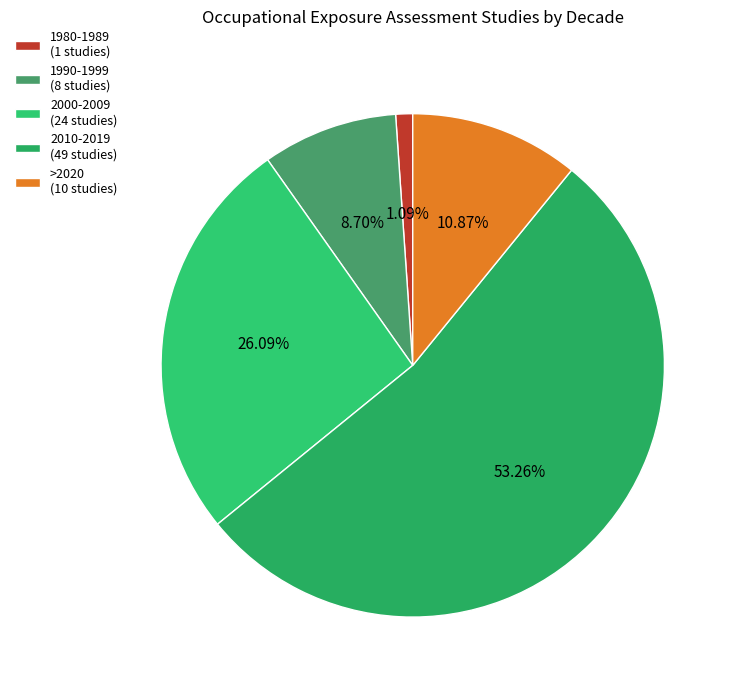

Between 2000-2009 and 1990-1999, which is larger?

2000-2009